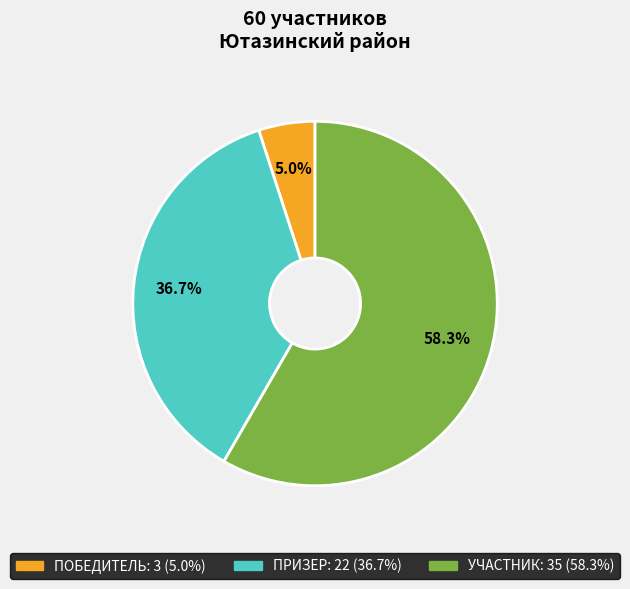

Which slice represents more than half of the pie?

УЧАСТНИК